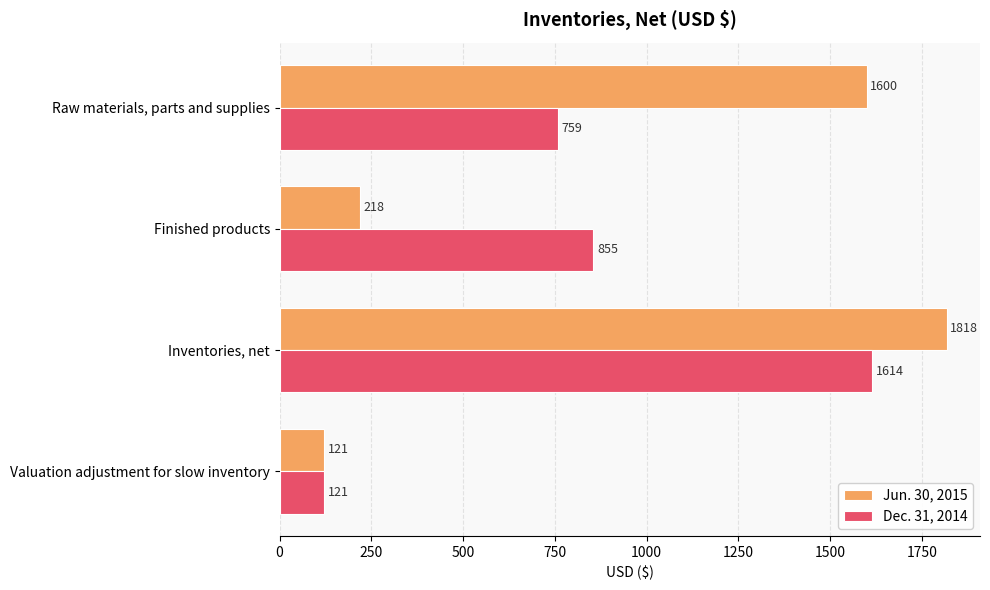

At which category does the chart reach its peak across all series?

Inventories, net